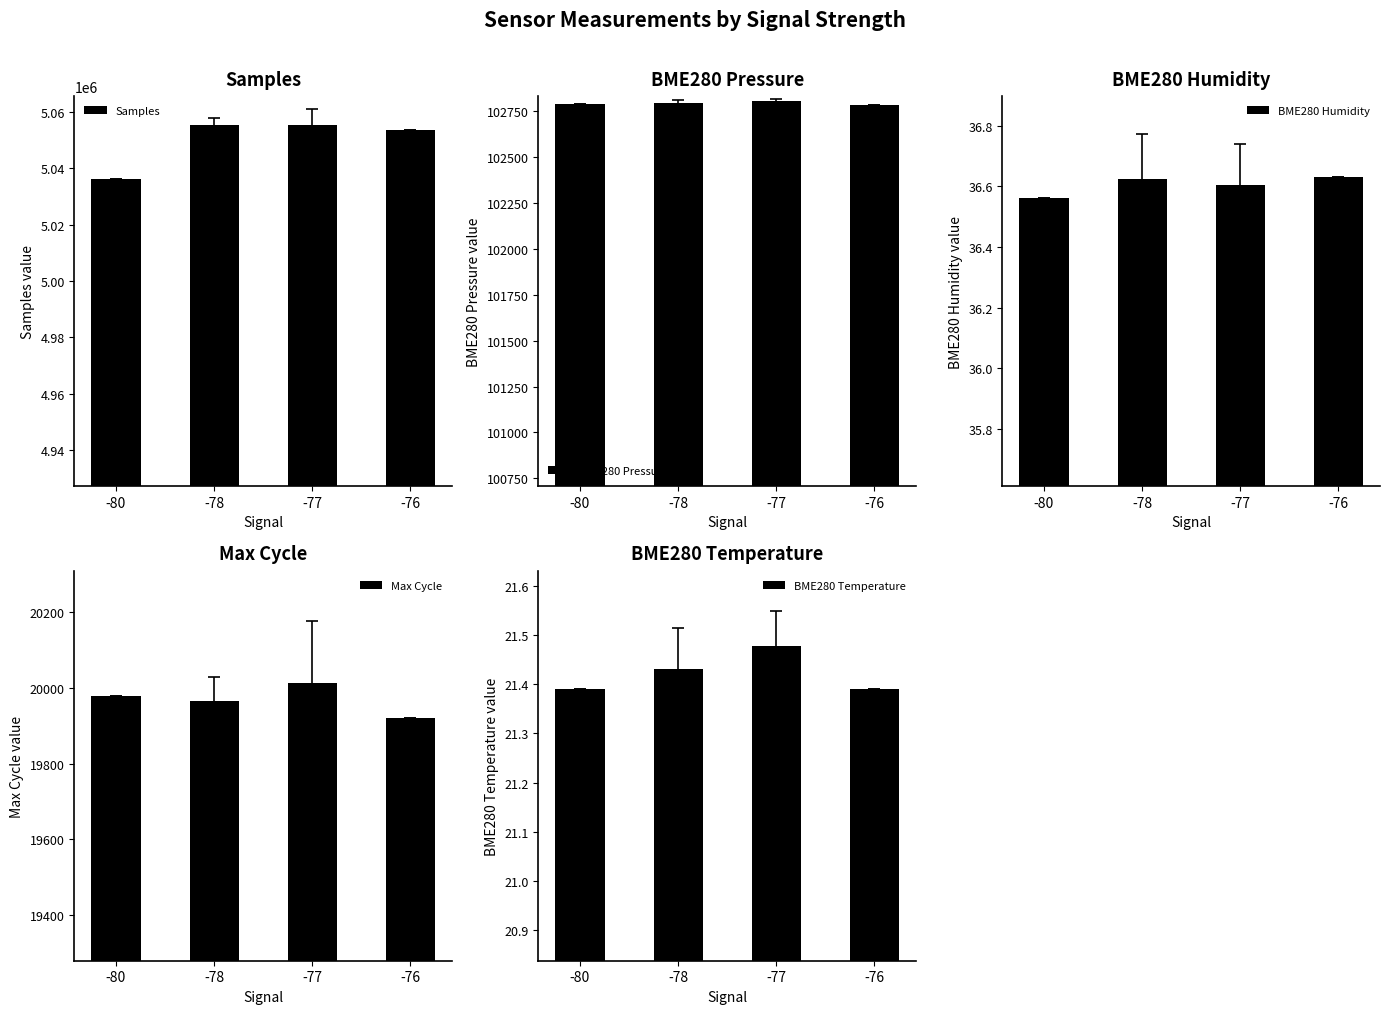

Are the bars horizontal?

No